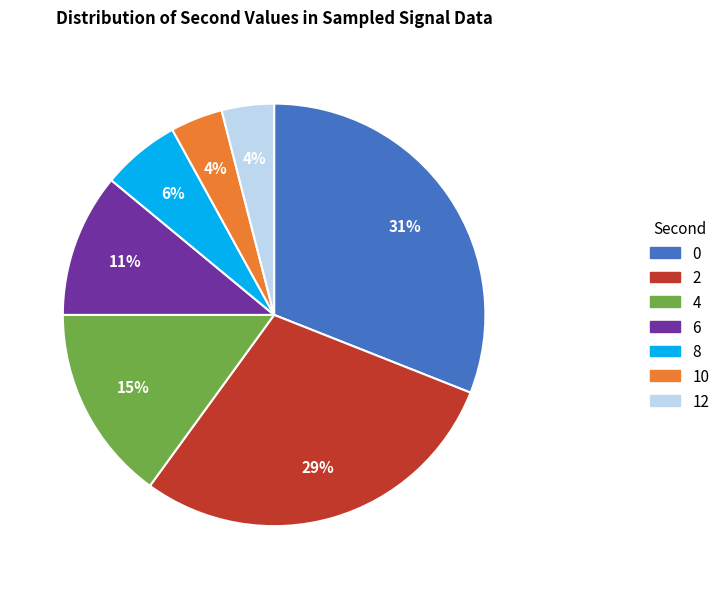

Is the sum of 6 and 8 greater than half?

No